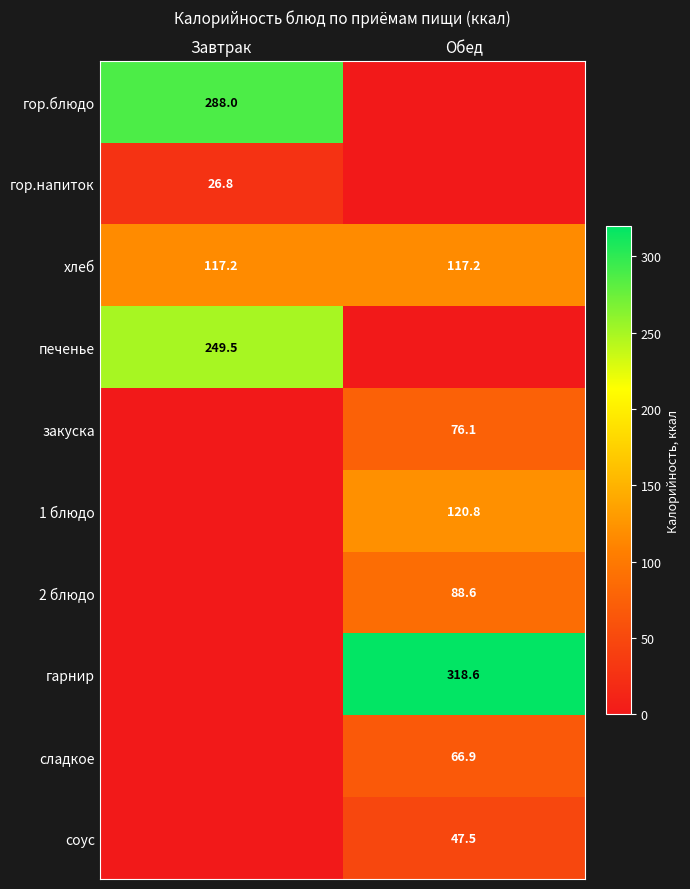

What is the difference between the highest and lowest values at Обед?

318.6